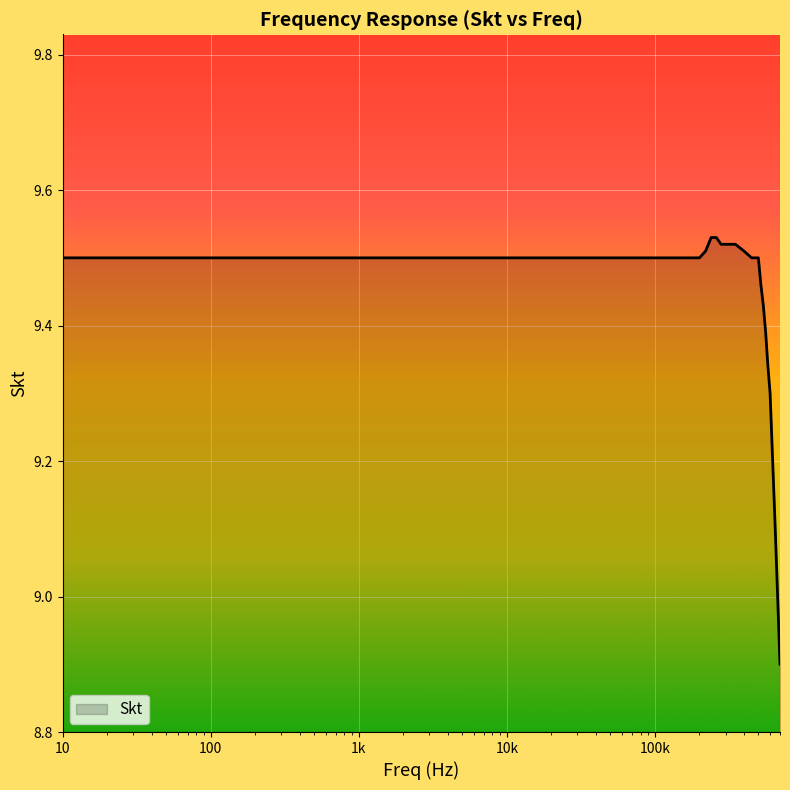

What is the difference between the maximum and minimum values?

0.6